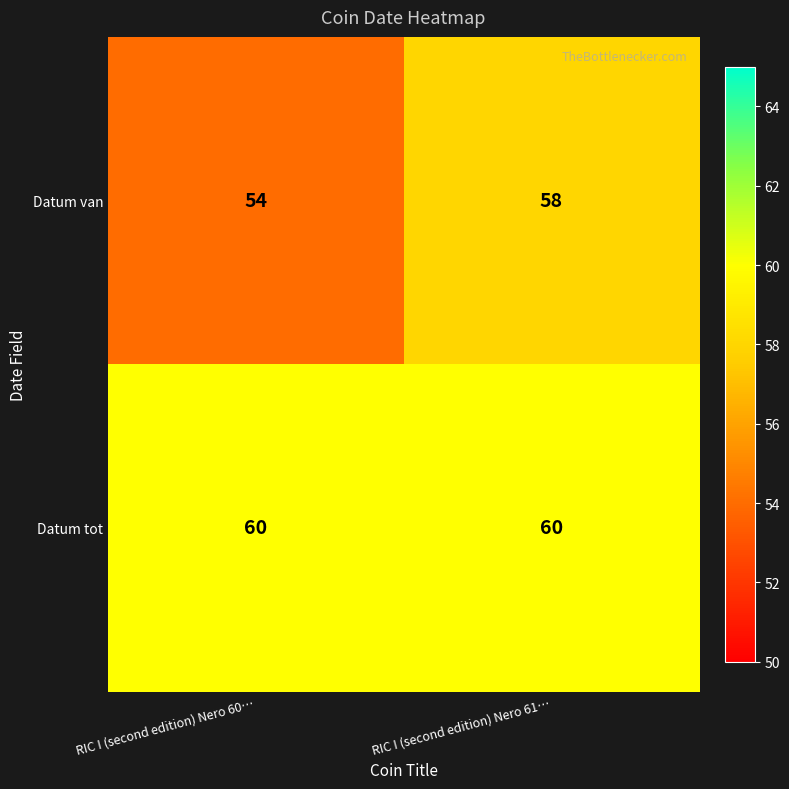

What is the difference between the Datum van values at RIC I (second edition) Nero 61… and RIC I (second edition) Nero 60…?

4